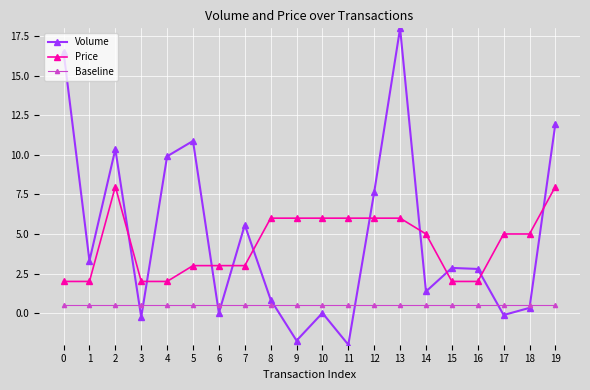

Rank the series at 1 from lowest to highest value.

Baseline, Price, Volume